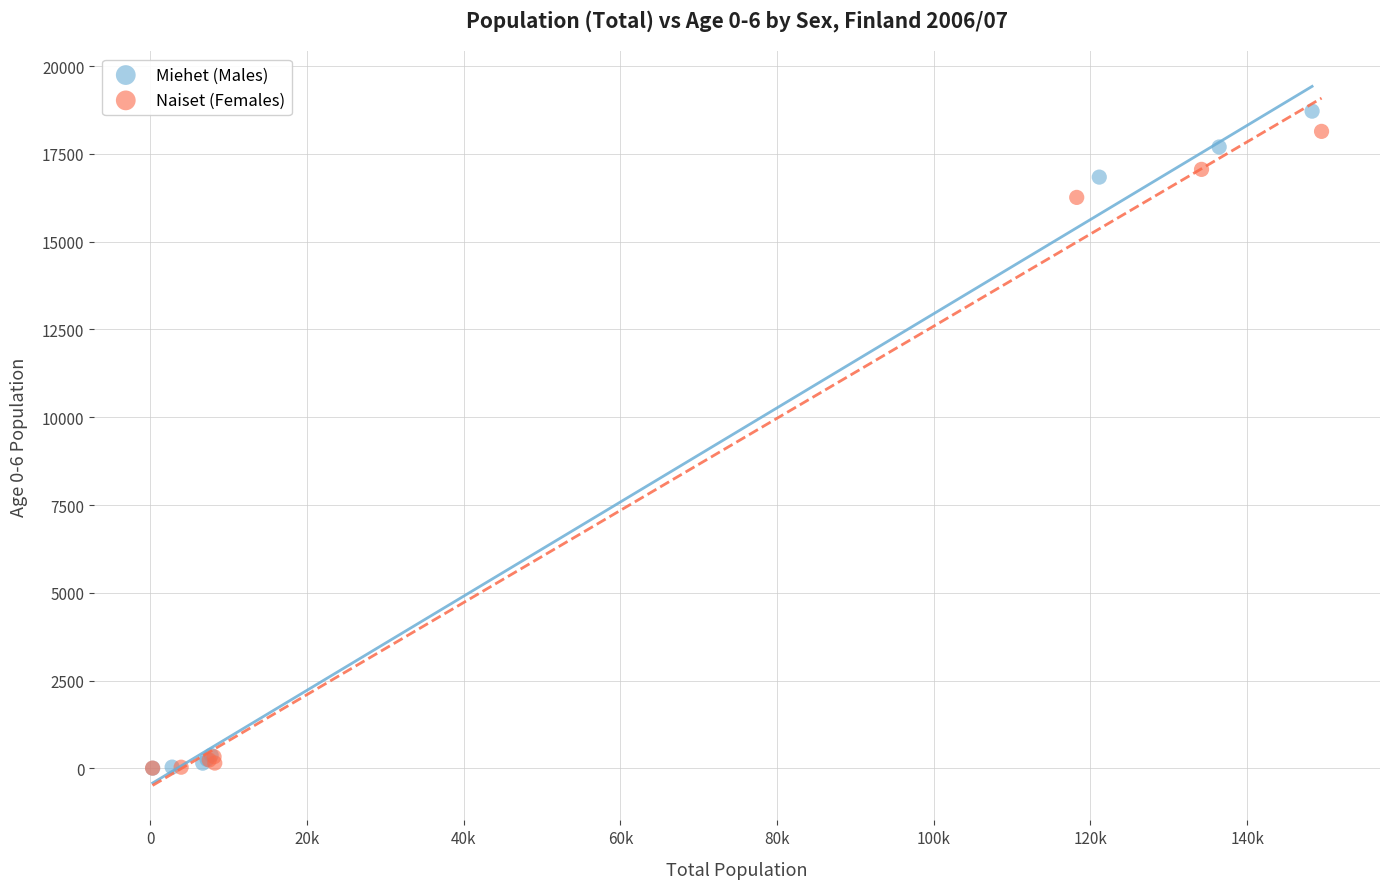

Which series has the largest Y range (max minus min)?

Miehet (Males)